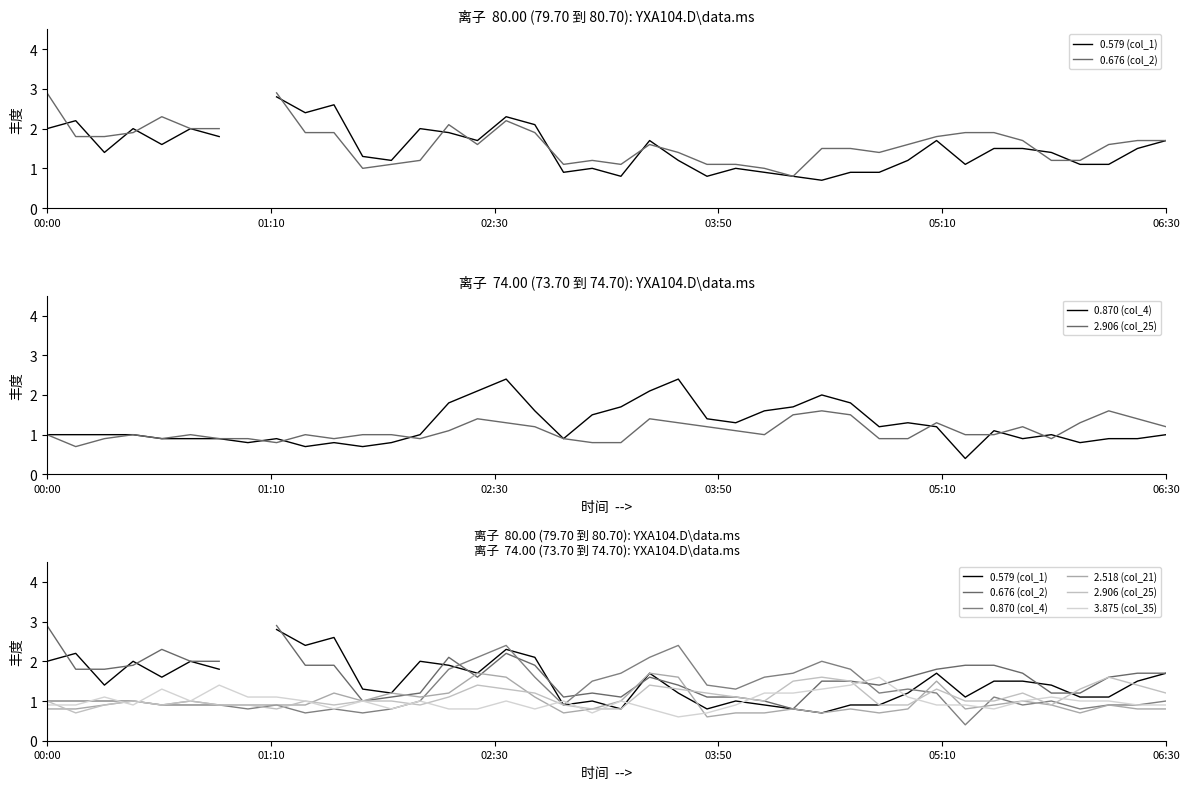

What is the difference between the highest and lowest values at 33?

1.1